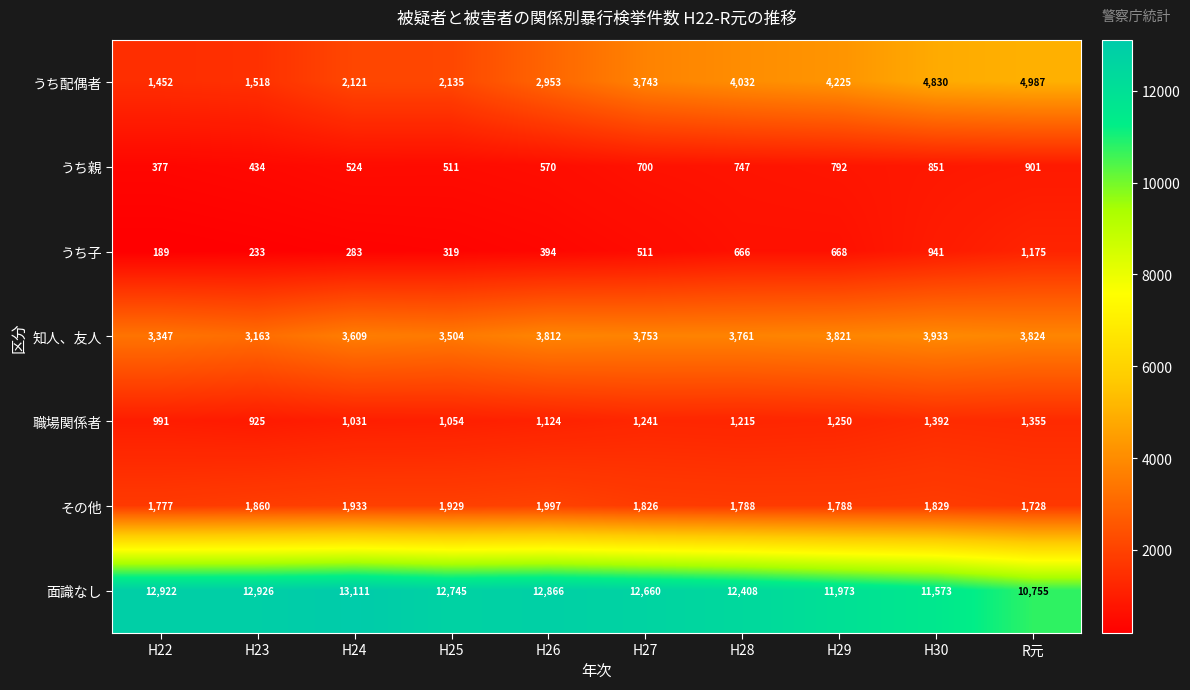

At which category is the sum across all series the highest?

H30